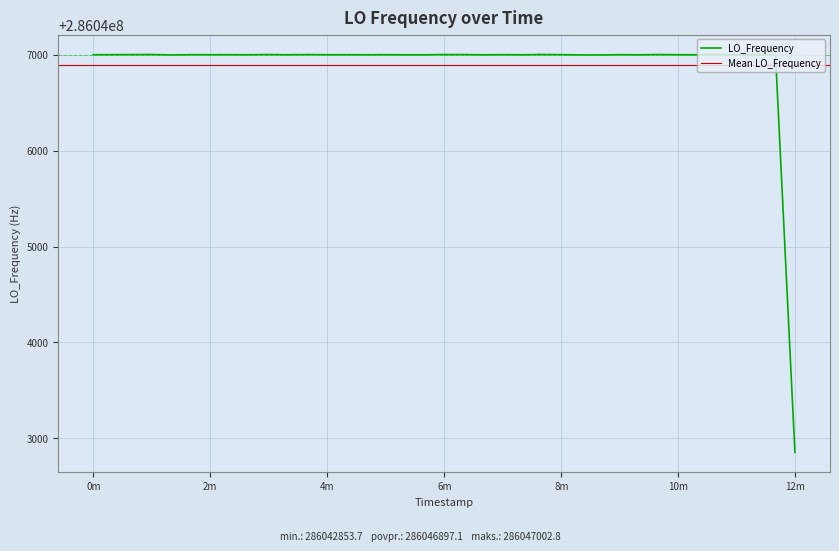

What is the sum of all values?

11441875883.2